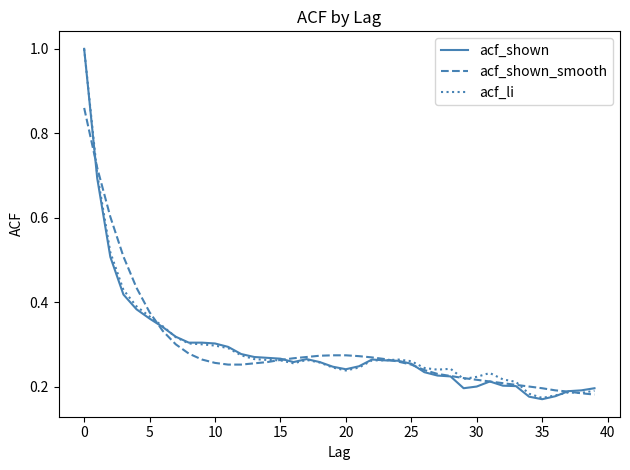

What is the greatest value displayed?

1.0